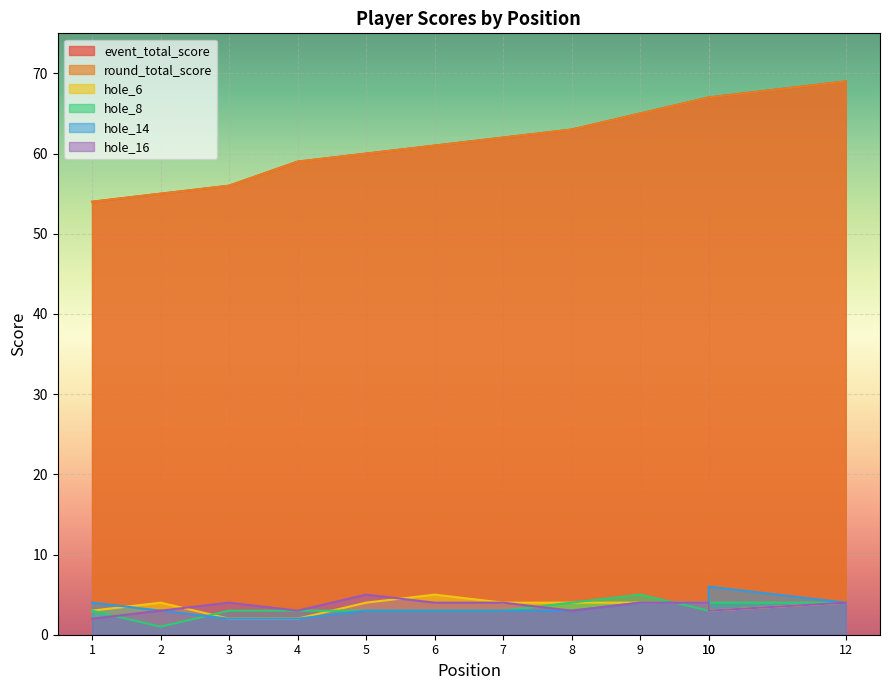

True or false: event_total_score has a value of 38 at 12.

False